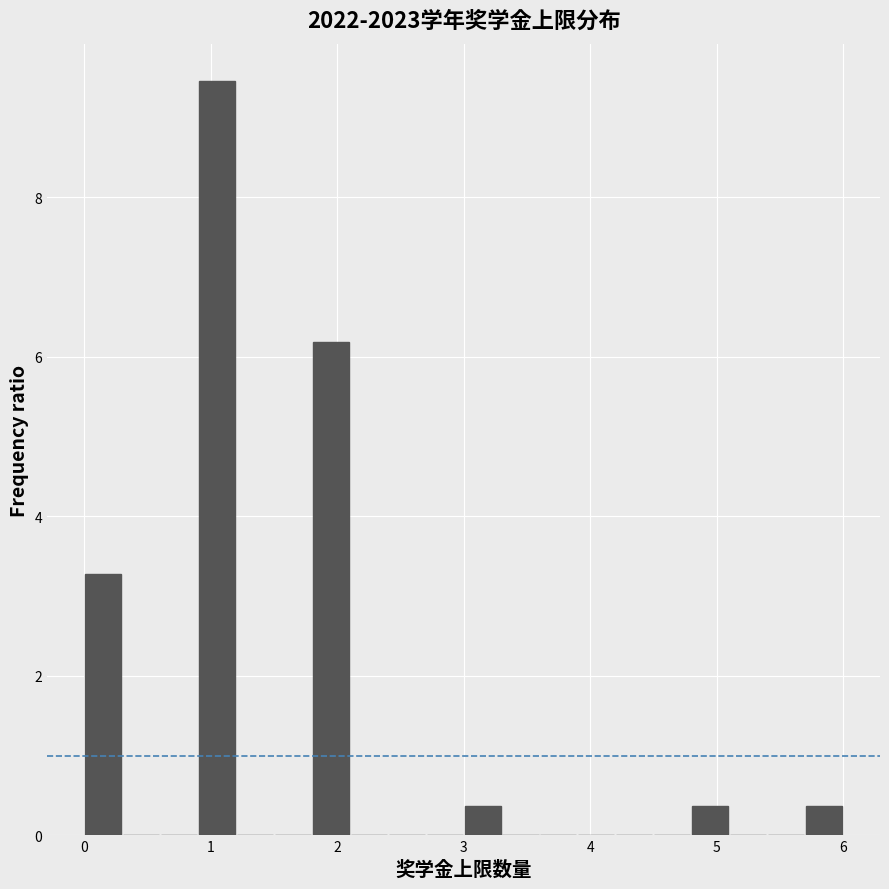

Around what value on the x-axis is the tallest bar? Give the approximate position of its centre, as read against the axis.

1.1